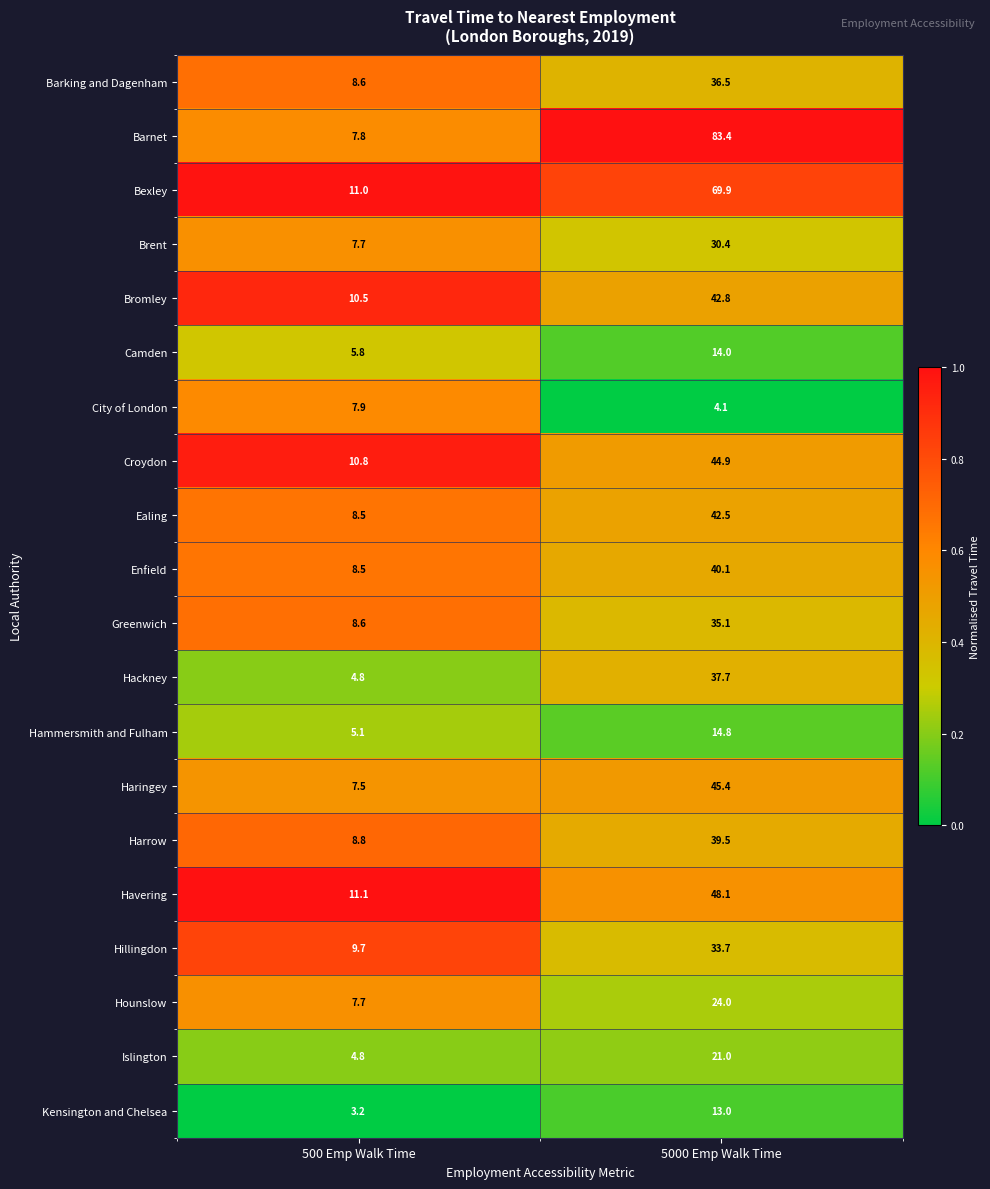

What is the average value of the Greenwich series?

21.9